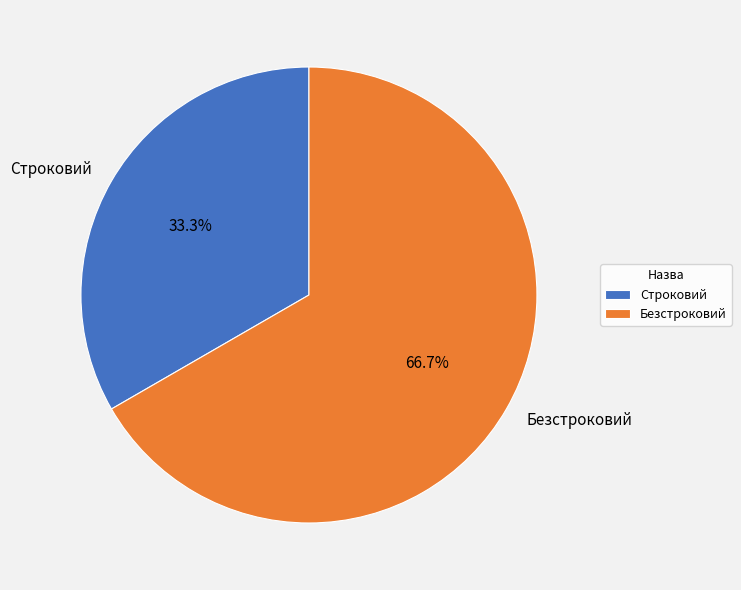

Between Безстроковий and Строковий, which is larger?

Безстроковий